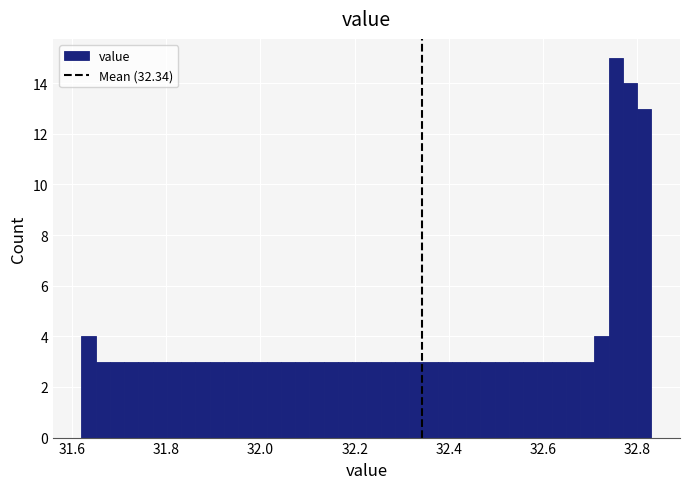

Around what value on the x-axis is the tallest bar? Give the approximate position of its centre, as read against the axis.

32.76